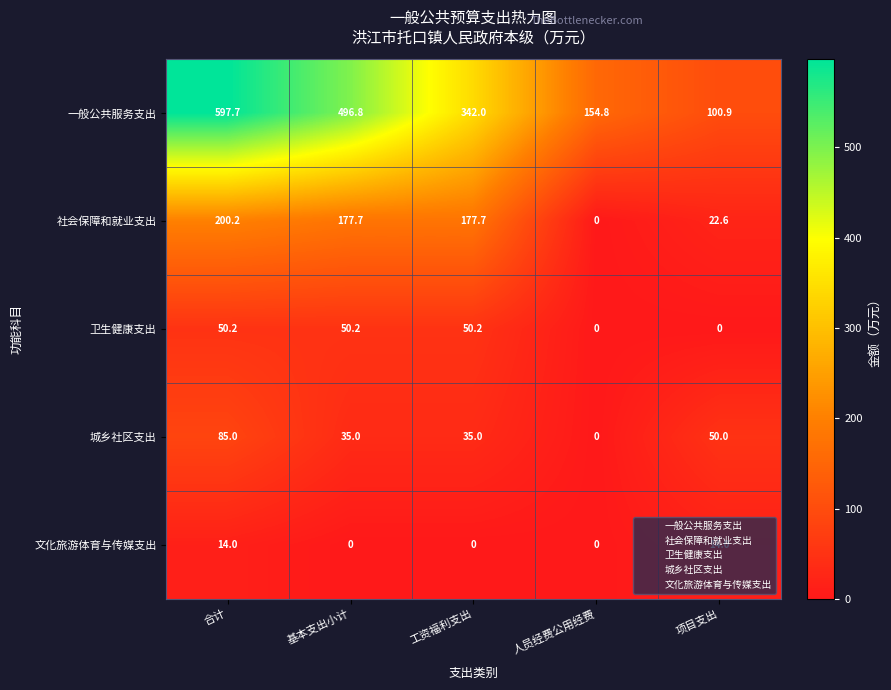

Which series changed the most between 人员经费公用经费 and 项目支出?

一般公共服务支出